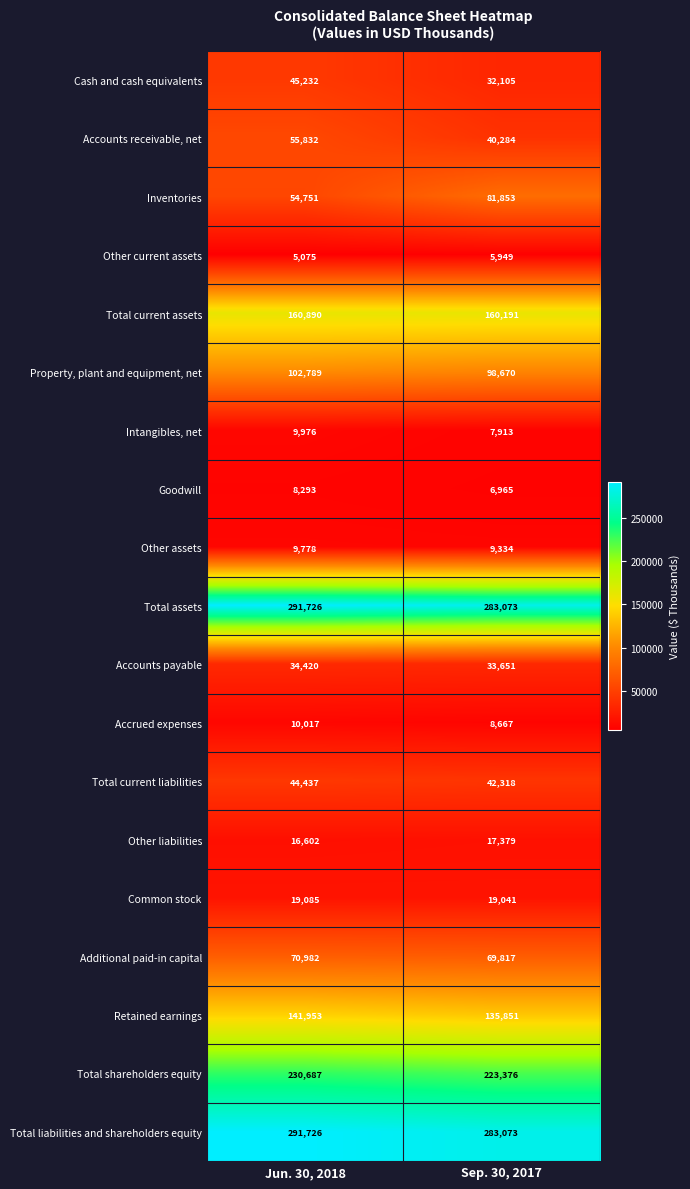

Which series changed the most between Jun. 30, 2018 and Sep. 30, 2017?

Inventories